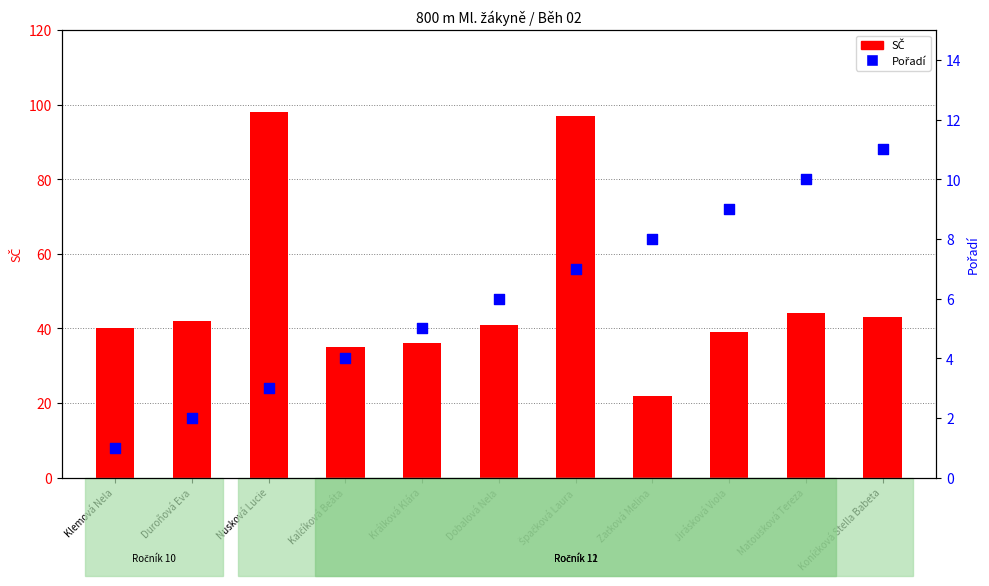

Which series has the largest total across all categories?

SČ